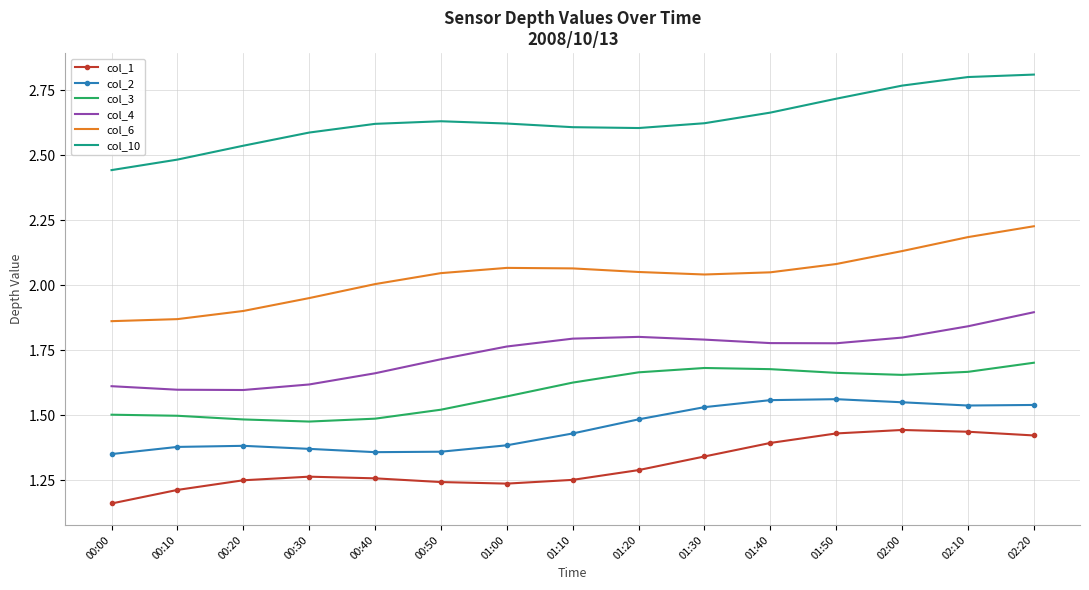

True or false: col_4 has a value of 1.8 at 01:00.

True